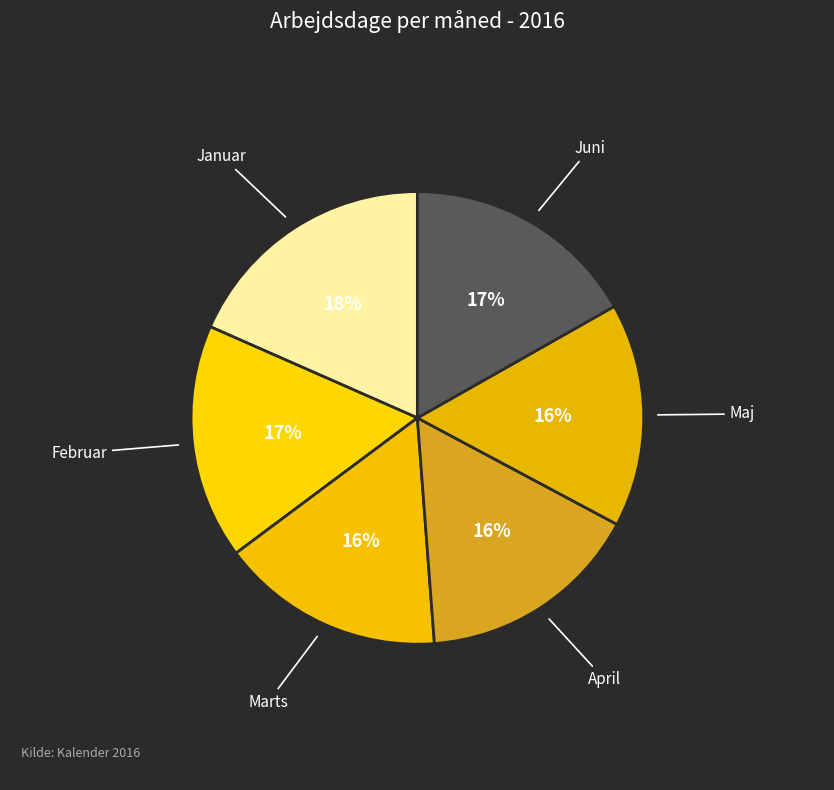

Count the number of slices in the pie.

6